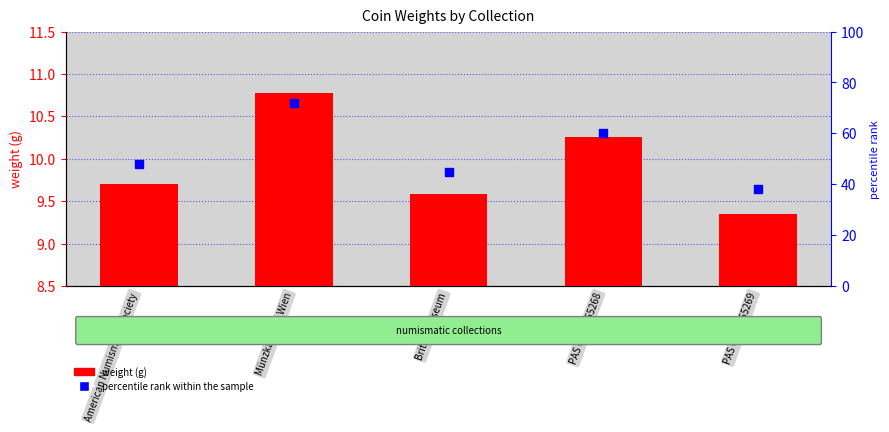

Which series has the largest Y range (max minus min)?

percentile rank within the sample